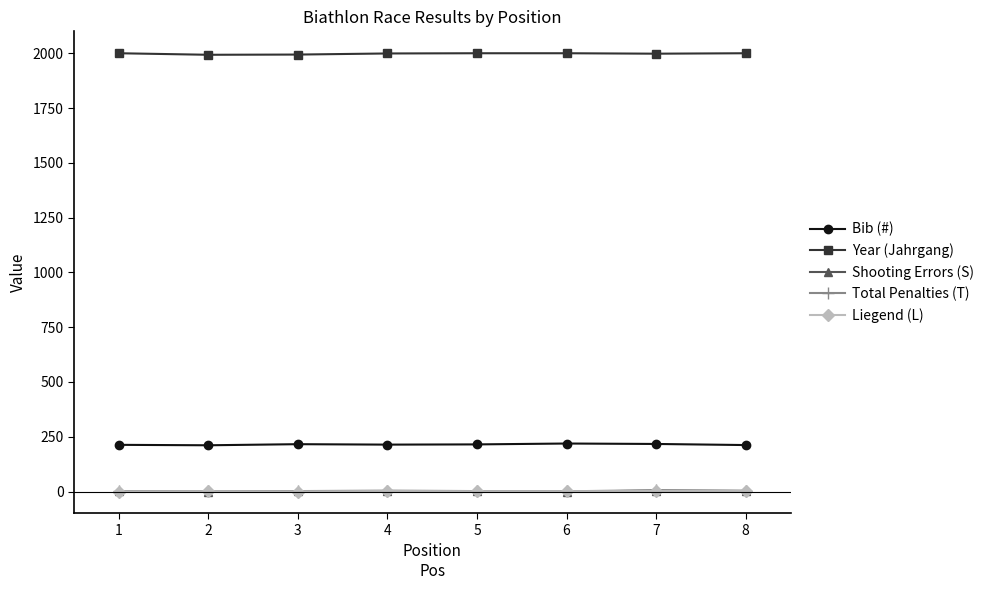

Which series has the largest total across all categories?

Year (Jahrgang)